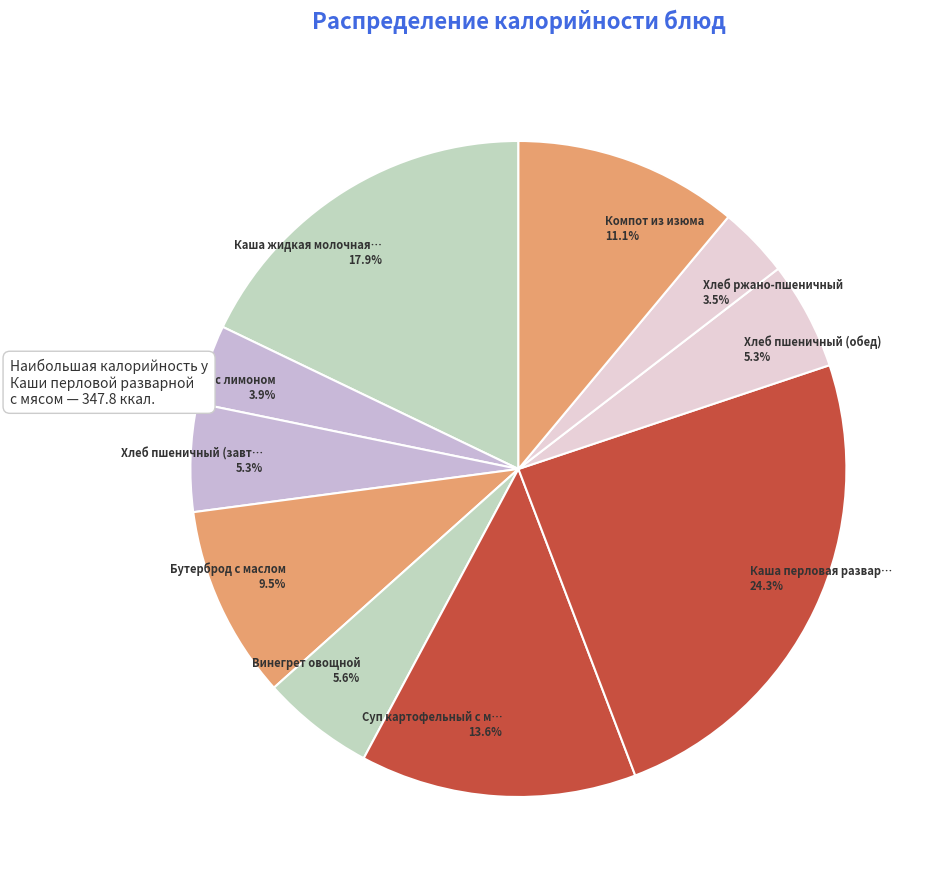

To the nearest percent, what is the average slice percentage?

10%